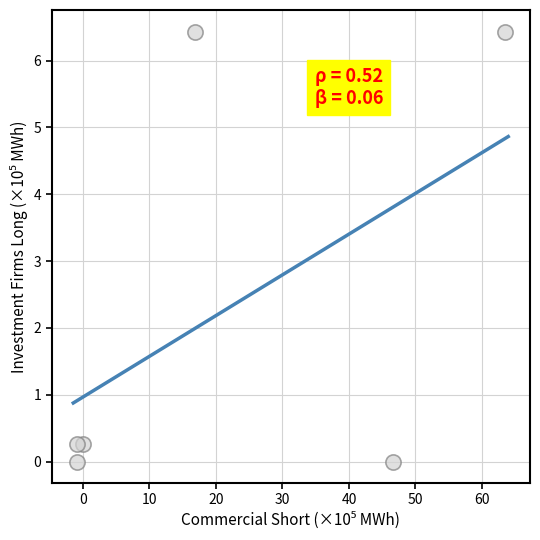

What is the average Y value?

2.2